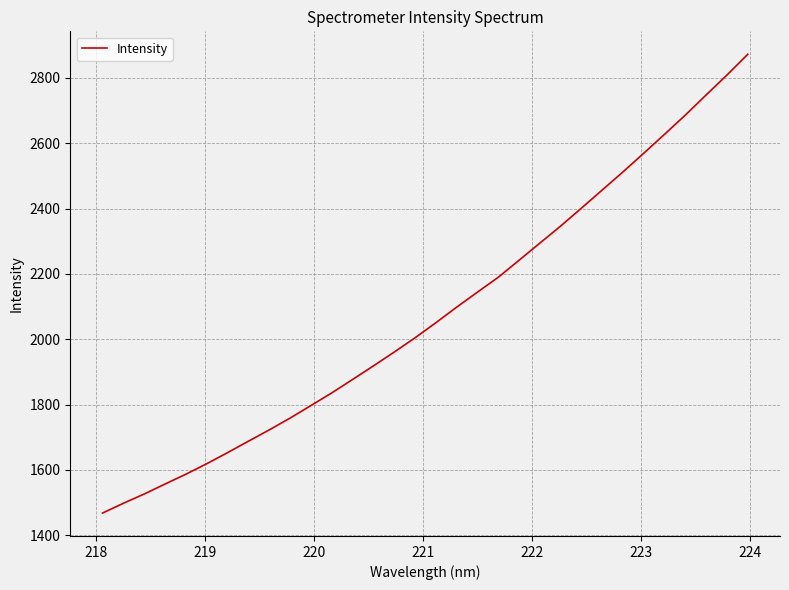

What is the difference between the maximum and minimum values?

1404.8